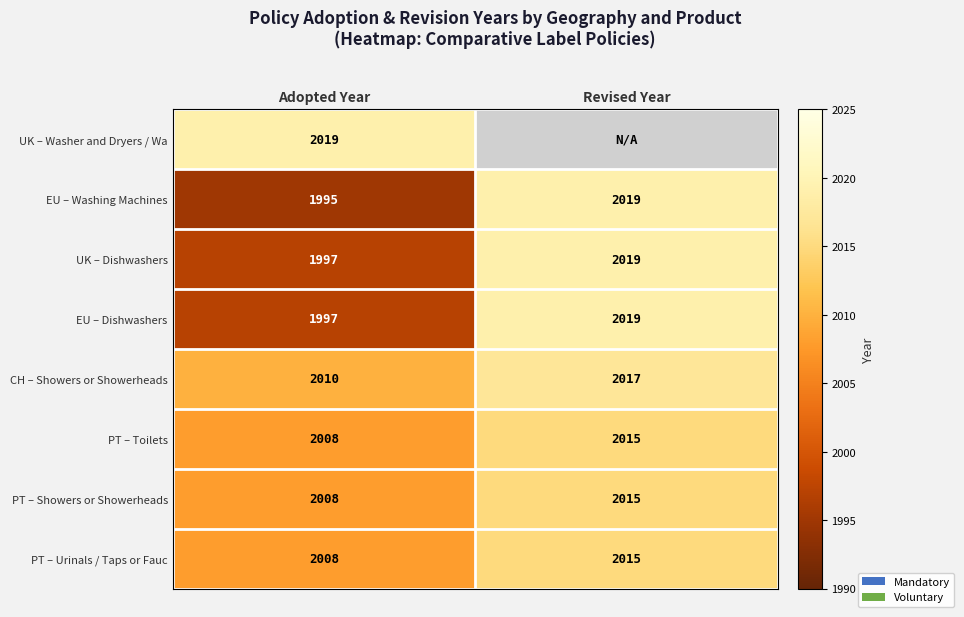

List the labels in order of PT – Urinals / Taps or Fauc value, smallest first.

Adopted Year, Revised Year